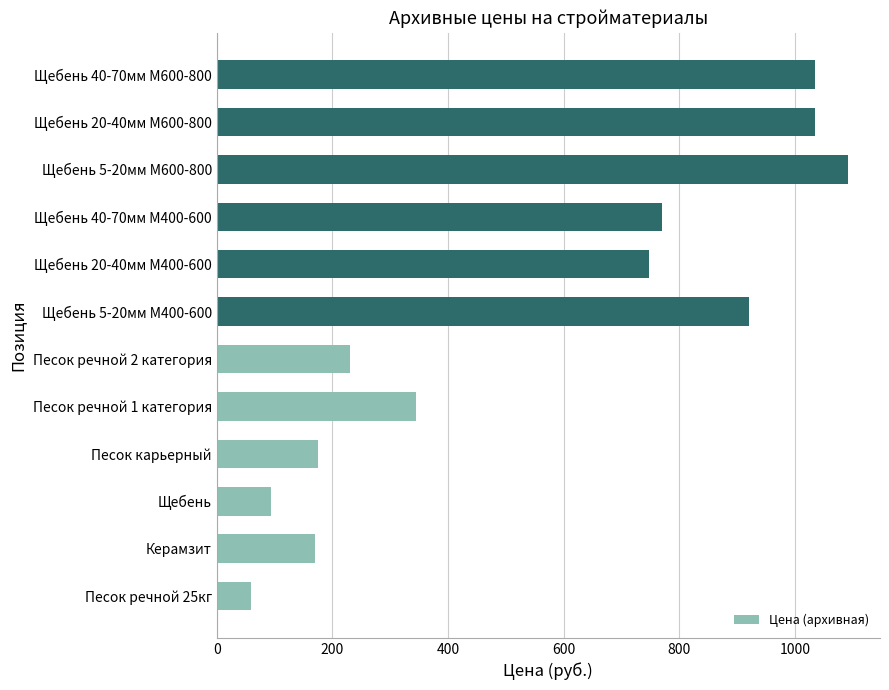

What is the sum of the values at Щебень 5-20мм М400-600 and Щебень?

1014